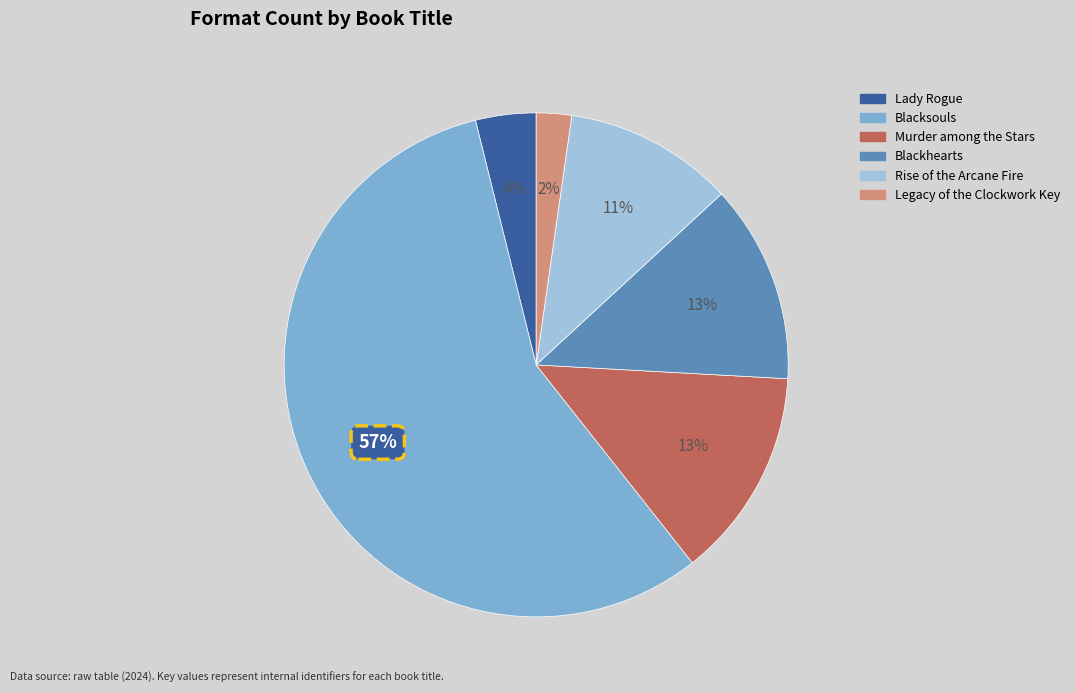

To the nearest percent, what is the average slice percentage?

17%